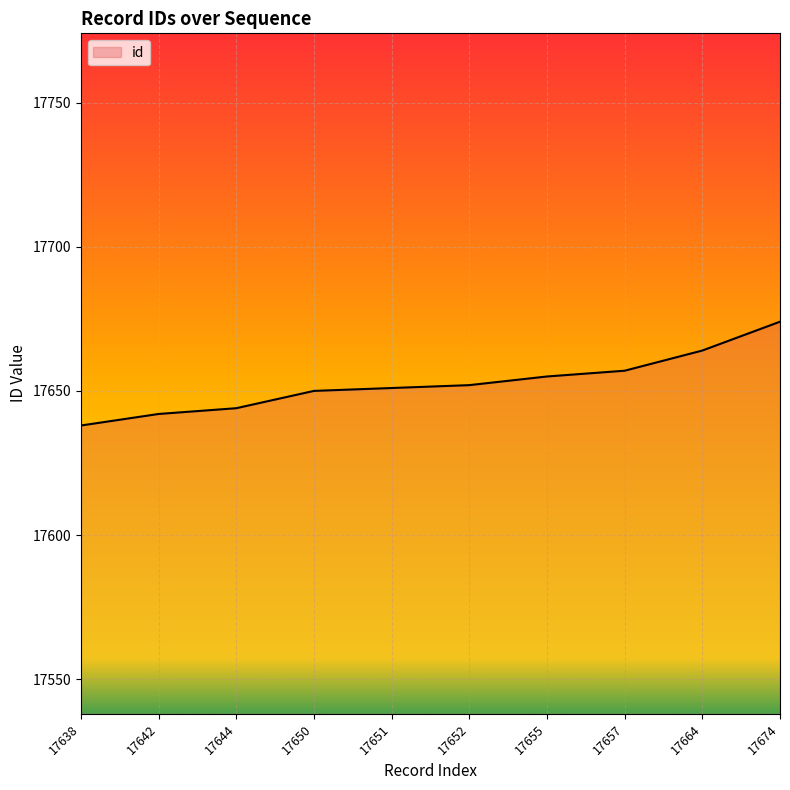

Between 17657 and 17655, which is larger?

17657